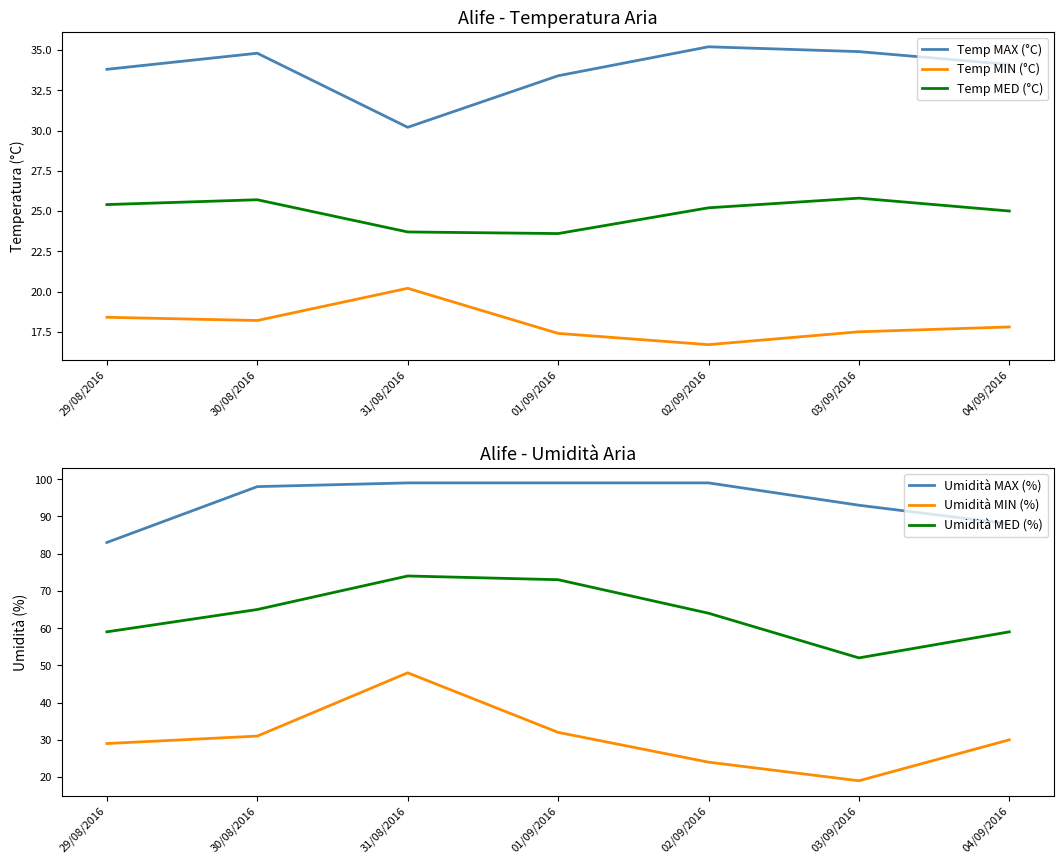

Which series has the largest total across all categories?

Umidità MAX (%)